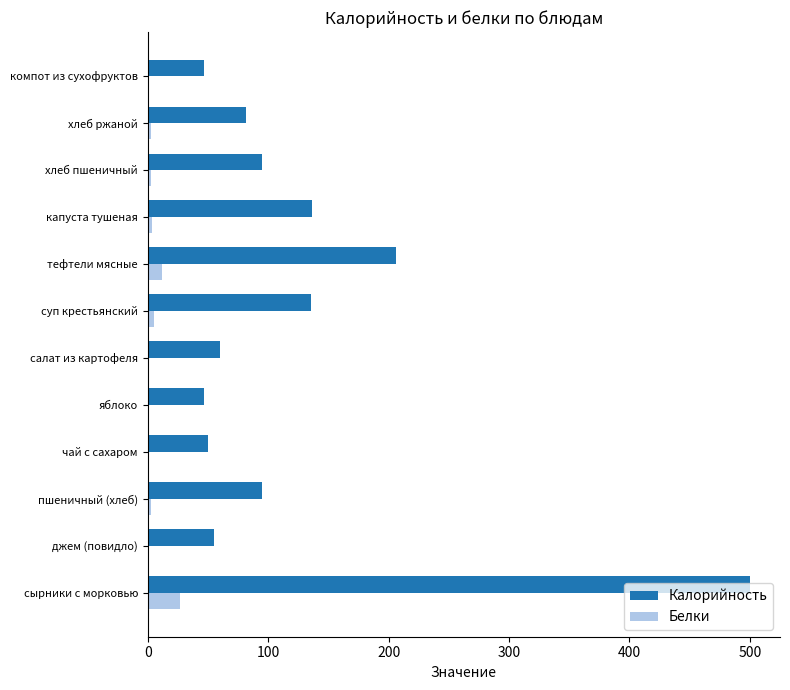

Where is Калорийность nearest to the value 273?

тефтели мясные